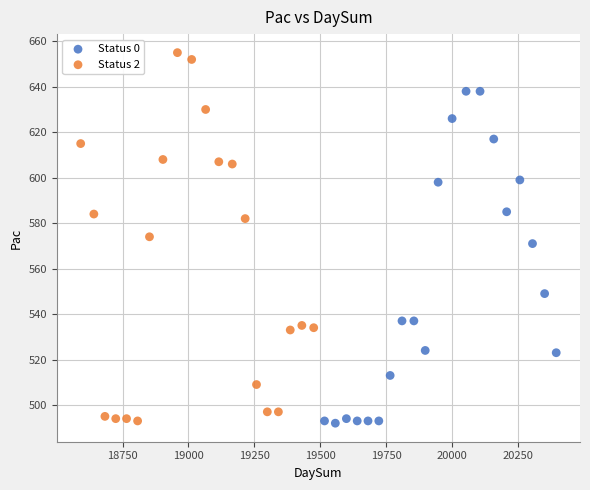

What are all the series names shown in the legend?

Status 0, Status 2